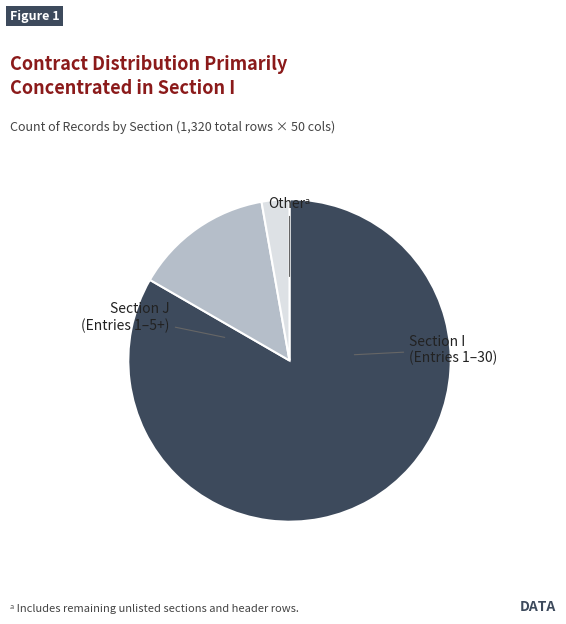

Does any single category account for the majority?

Yes